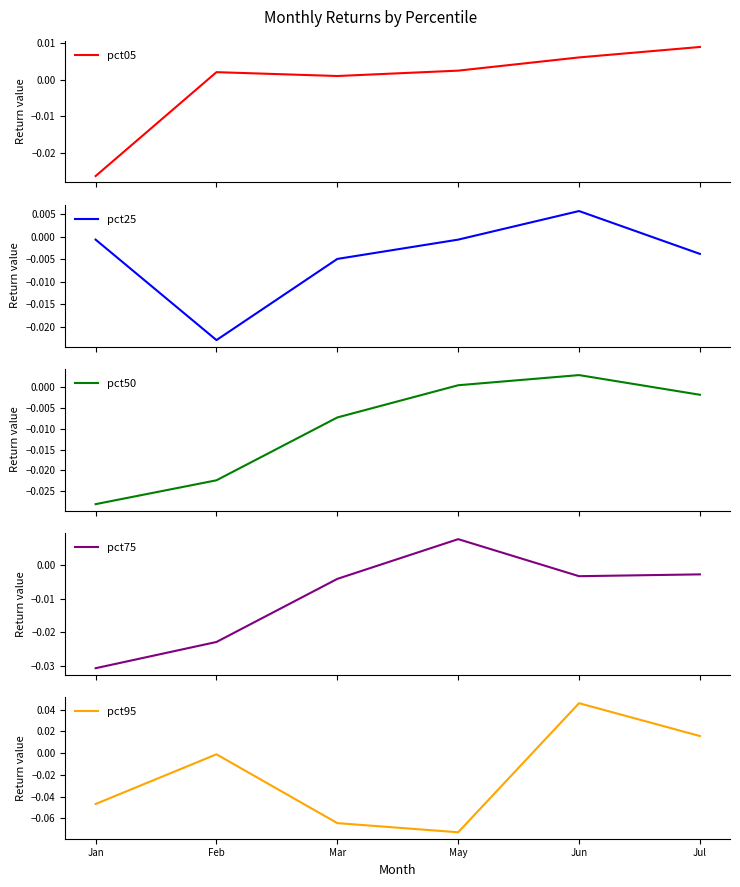

What are all the series names shown in the legend?

pct05, pct25, pct50, pct75, pct95